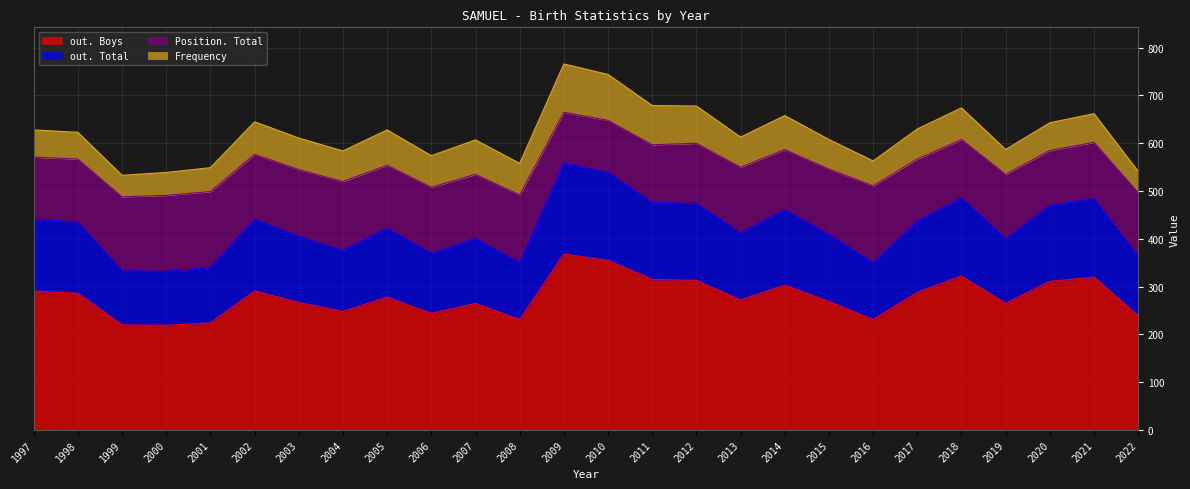

What is the value of the out. Total point at the 26th from the left?

363